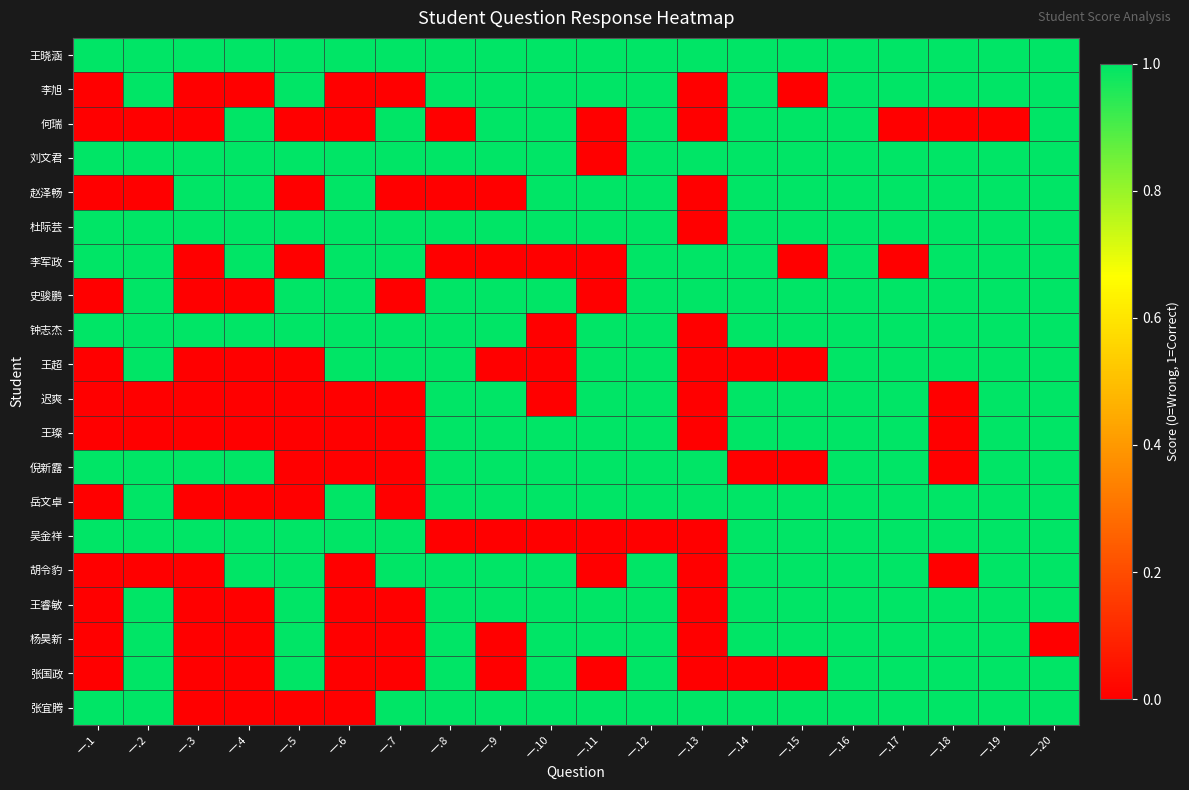

Reading left to right, transcribe all the data shown in this chart.

王晓涵: 一.1=1	一.2=1	一.3=1	一.4=1	一.5=1	一.6=1	一.7=1	一.8=1	一.9=1	一.10=1	一.11=1	一.12=1	一.13=1	一.14=1	一.15=1	一.16=1	一.17=1	一.18=1	一.19=1	一.20=1
李旭: 一.1=0	一.2=1	一.3=0	一.4=0	一.5=1	一.6=0	一.7=0	一.8=1	一.9=1	一.10=1	一.11=1	一.12=1	一.13=0	一.14=1	一.15=0	一.16=1	一.17=1	一.18=1	一.19=1	一.20=1
何瑞: 一.1=0	一.2=0	一.3=0	一.4=1	一.5=0	一.6=0	一.7=1	一.8=0	一.9=1	一.10=1	一.11=0	一.12=1	一.13=0	一.14=1	一.15=1	一.16=1	一.17=0	一.18=0	一.19=0	一.20=1
刘文君: 一.1=1	一.2=1	一.3=1	一.4=1	一.5=1	一.6=1	一.7=1	一.8=1	一.9=1	一.10=1	一.11=0	一.12=1	一.13=1	一.14=1	一.15=1	一.16=1	一.17=1	一.18=1	一.19=1	一.20=1
赵泽畅: 一.1=0	一.2=0	一.3=1	一.4=1	一.5=0	一.6=1	一.7=0	一.8=0	一.9=0	一.10=1	一.11=1	一.12=1	一.13=0	一.14=1	一.15=1	一.16=1	一.17=1	一.18=1	一.19=1	一.20=1
杜际芸: 一.1=1	一.2=1	一.3=1	一.4=1	一.5=1	一.6=1	一.7=1	一.8=1	一.9=1	一.10=1	一.11=1	一.12=1	一.13=0	一.14=1	一.15=1	一.16=1	一.17=1	一.18=1	一.19=1	一.20=1
李军政: 一.1=1	一.2=1	一.3=0	一.4=1	一.5=0	一.6=1	一.7=1	一.8=0	一.9=0	一.10=0	一.11=0	一.12=1	一.13=1	一.14=1	一.15=0	一.16=1	一.17=0	一.18=1	一.19=1	一.20=1
史骏鹏: 一.1=0	一.2=1	一.3=0	一.4=0	一.5=1	一.6=1	一.7=0	一.8=1	一.9=1	一.10=1	一.11=0	一.12=1	一.13=1	一.14=1	一.15=1	一.16=1	一.17=1	一.18=1	一.19=1	一.20=1
钟志杰: 一.1=1	一.2=1	一.3=1	一.4=1	一.5=1	一.6=1	一.7=1	一.8=1	一.9=1	一.10=0	一.11=1	一.12=1	一.13=0	一.14=1	一.15=1	一.16=1	一.17=1	一.18=1	一.19=1	一.20=1
王超: 一.1=0	一.2=1	一.3=0	一.4=0	一.5=0	一.6=1	一.7=1	一.8=1	一.9=0	一.10=0	一.11=1	一.12=1	一.13=0	一.14=0	一.15=0	一.16=1	一.17=1	一.18=1	一.19=1	一.20=1
迟爽: 一.1=0	一.2=0	一.3=0	一.4=0	一.5=0	一.6=0	一.7=0	一.8=1	一.9=1	一.10=0	一.11=1	一.12=1	一.13=0	一.14=1	一.15=1	一.16=1	一.17=1	一.18=0	一.19=1	一.20=1
王璨: 一.1=0	一.2=0	一.3=0	一.4=0	一.5=0	一.6=0	一.7=0	一.8=1	一.9=1	一.10=1	一.11=1	一.12=1	一.13=0	一.14=1	一.15=1	一.16=1	一.17=1	一.18=0	一.19=1	一.20=1
倪新露: 一.1=1	一.2=1	一.3=1	一.4=1	一.5=0	一.6=0	一.7=0	一.8=1	一.9=1	一.10=1	一.11=1	一.12=1	一.13=1	一.14=0	一.15=0	一.16=1	一.17=1	一.18=0	一.19=1	一.20=1
岳文卓: 一.1=0	一.2=1	一.3=0	一.4=0	一.5=0	一.6=1	一.7=0	一.8=1	一.9=1	一.10=1	一.11=1	一.12=1	一.13=1	一.14=1	一.15=1	一.16=1	一.17=1	一.18=1	一.19=1	一.20=1
吴金祥: 一.1=1	一.2=1	一.3=1	一.4=1	一.5=1	一.6=1	一.7=1	一.8=0	一.9=0	一.10=0	一.11=0	一.12=0	一.13=0	一.14=1	一.15=1	一.16=1	一.17=1	一.18=1	一.19=1	一.20=1
胡令豹: 一.1=0	一.2=0	一.3=0	一.4=1	一.5=1	一.6=0	一.7=1	一.8=1	一.9=1	一.10=1	一.11=0	一.12=1	一.13=0	一.14=1	一.15=1	一.16=1	一.17=1	一.18=0	一.19=1	一.20=1
王睿敏: 一.1=0	一.2=1	一.3=0	一.4=0	一.5=1	一.6=0	一.7=0	一.8=1	一.9=1	一.10=1	一.11=1	一.12=1	一.13=0	一.14=1	一.15=1	一.16=1	一.17=1	一.18=1	一.19=1	一.20=1
杨昊新: 一.1=0	一.2=1	一.3=0	一.4=0	一.5=1	一.6=0	一.7=0	一.8=1	一.9=0	一.10=1	一.11=1	一.12=1	一.13=0	一.14=1	一.15=1	一.16=1	一.17=1	一.18=1	一.19=1	一.20=0
张国政: 一.1=0	一.2=1	一.3=0	一.4=0	一.5=1	一.6=0	一.7=0	一.8=1	一.9=0	一.10=1	一.11=0	一.12=1	一.13=0	一.14=0	一.15=0	一.16=1	一.17=1	一.18=1	一.19=1	一.20=1
张宜腾: 一.1=1	一.2=1	一.3=0	一.4=0	一.5=0	一.6=0	一.7=1	一.8=1	一.9=1	一.10=1	一.11=1	一.12=1	一.13=1	一.14=1	一.15=1	一.16=1	一.17=1	一.18=1	一.19=1	一.20=1